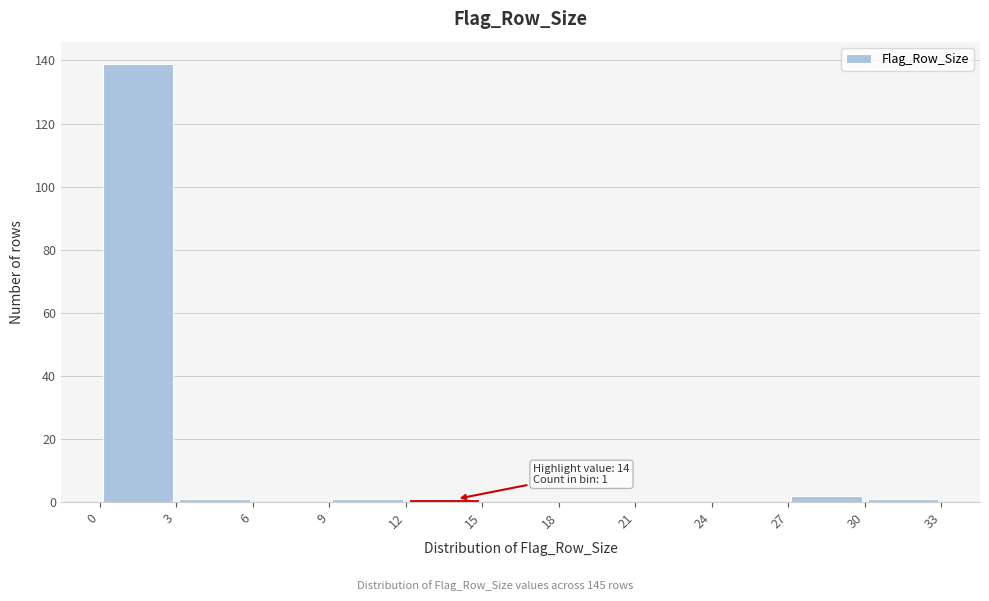

Which range on the x-axis has the tallest bar?

0 to 3